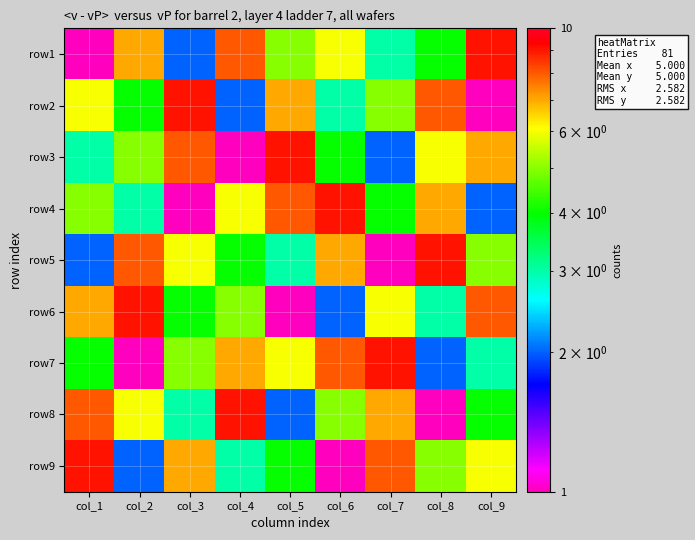

What is the total value across all series at col_8?

45